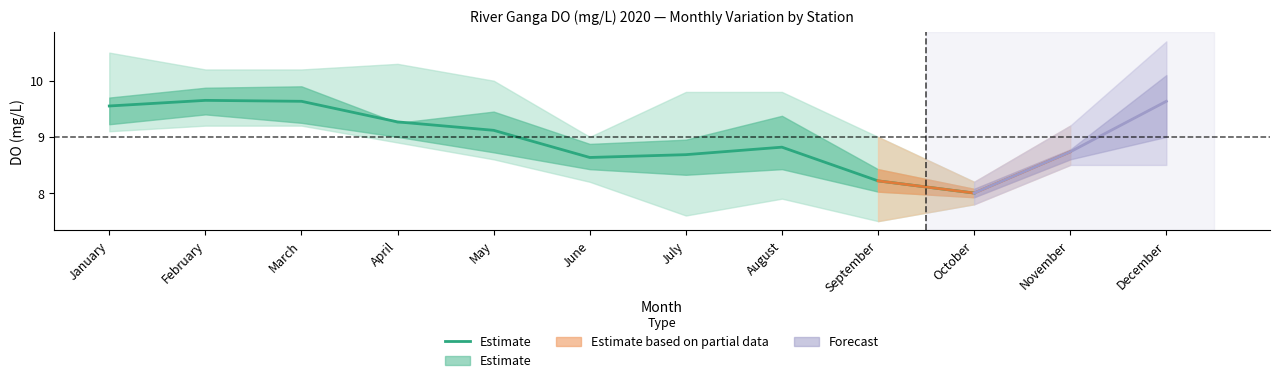

True or false: the data shows 4.8 at September.

False